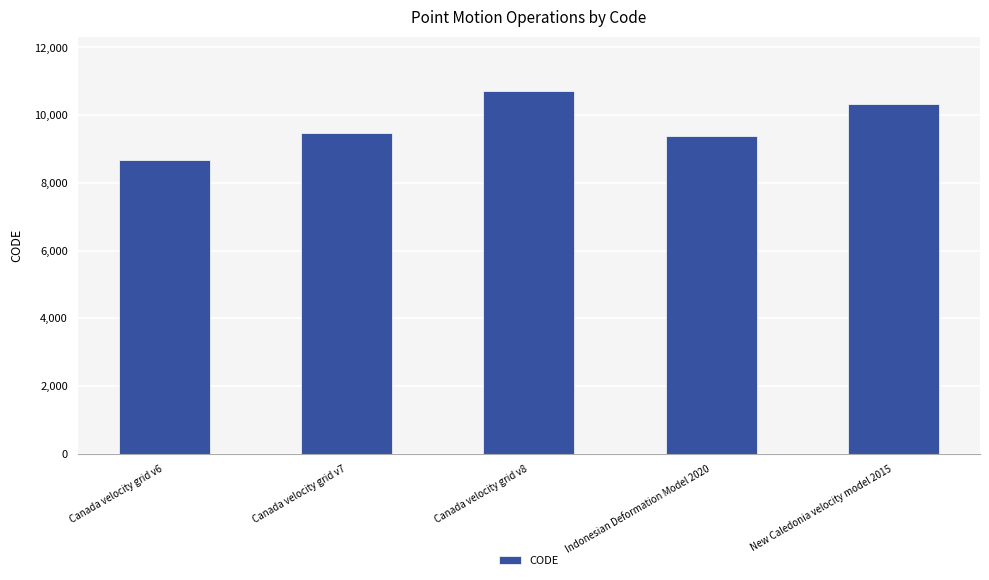

How many bars are there in total?

5